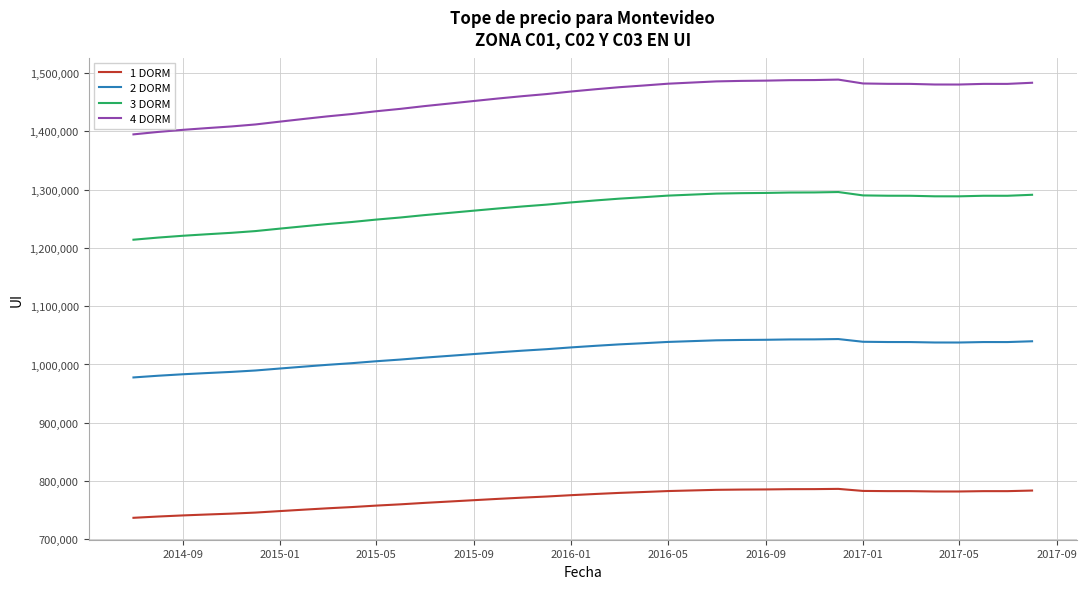

Which series has the widest spread of values?

4 DORM